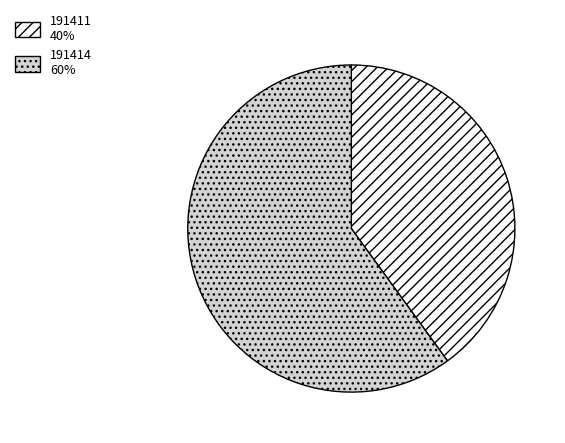

Combined, do 191414 and 191411 account for over 50%?

Yes